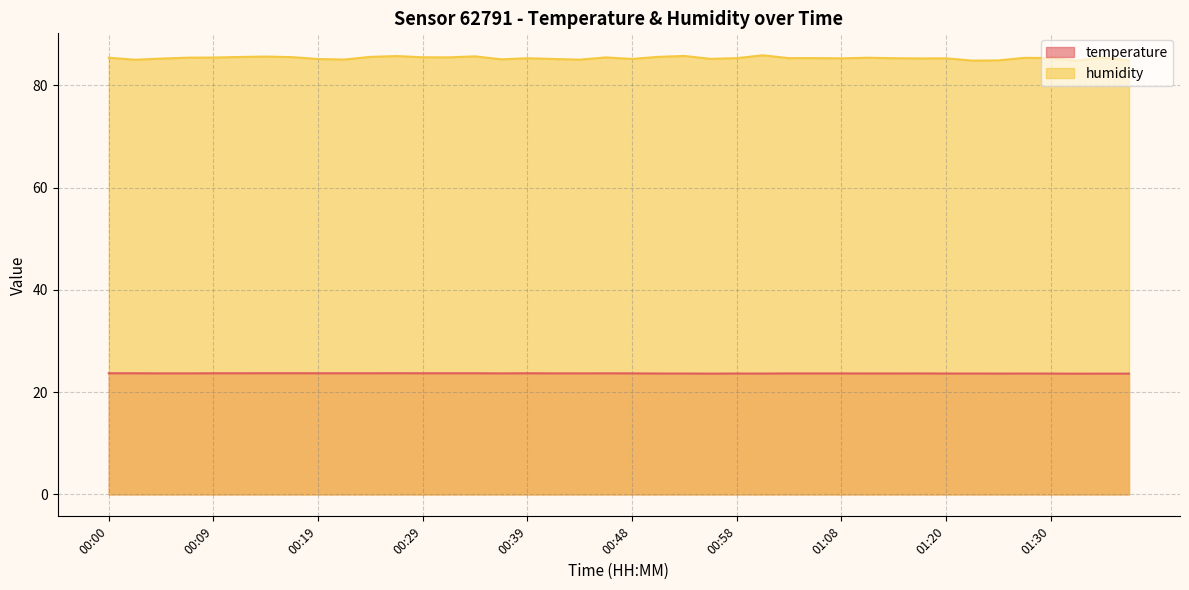

Count the number of data series in this chart.

2